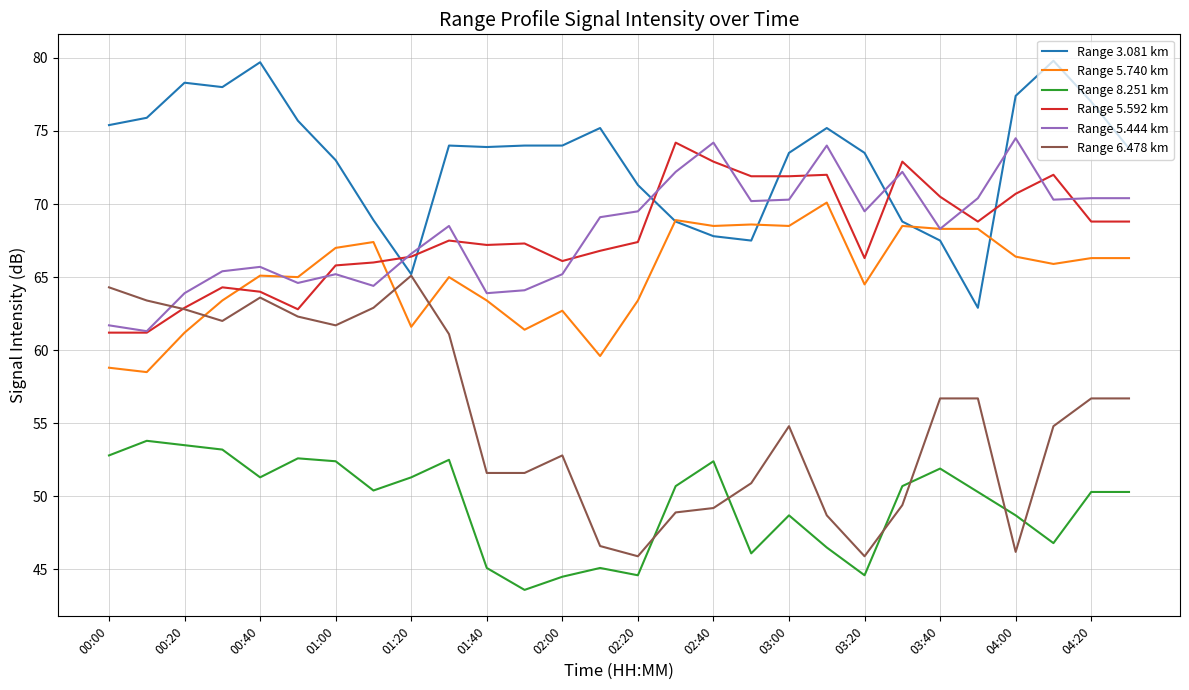

Which series has the largest total across all categories?

Range 3.081 km